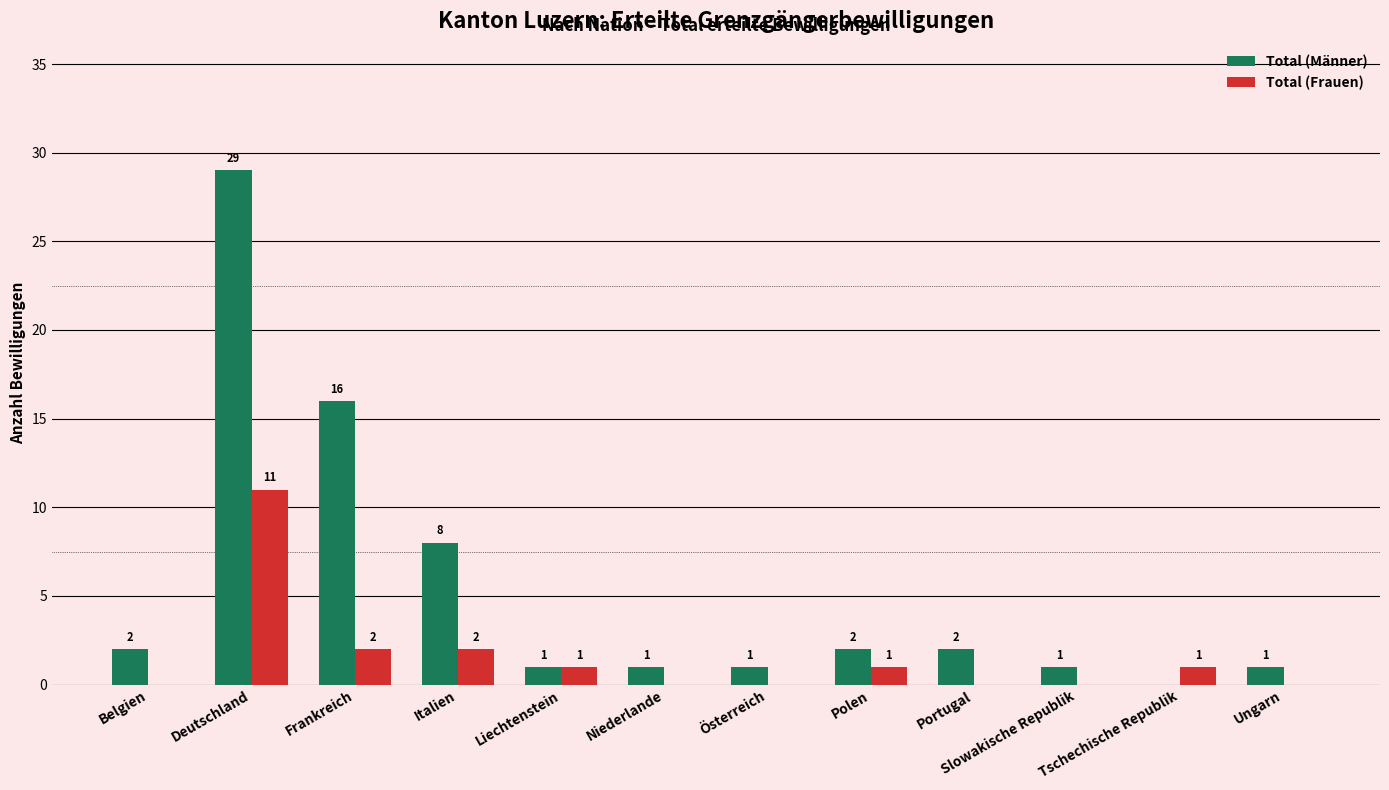

At which label does Total (Frauen) first exceed 1?

Deutschland